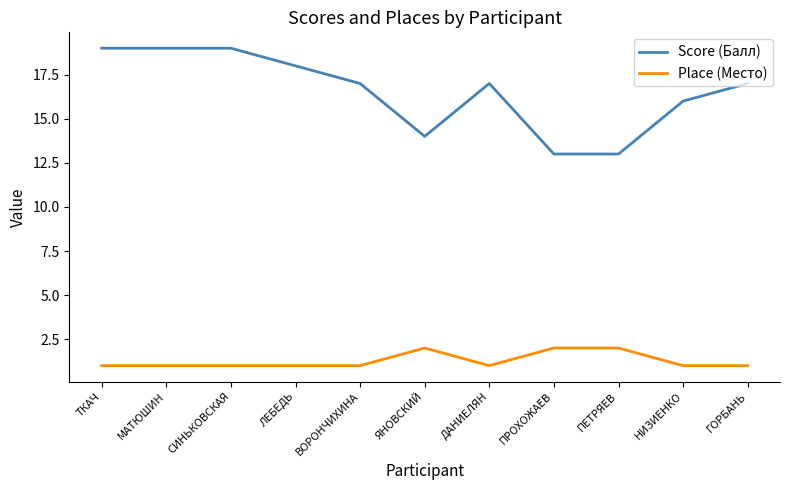

What is the difference between the highest and lowest values at ГОРБАНЬ?

16